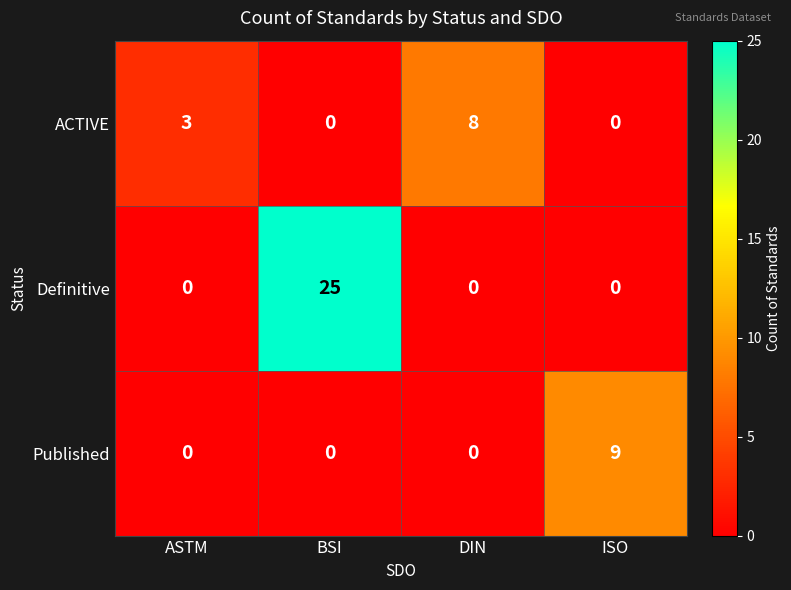

List the series in order of their peak value, lowest first.

ACTIVE, Published, Definitive